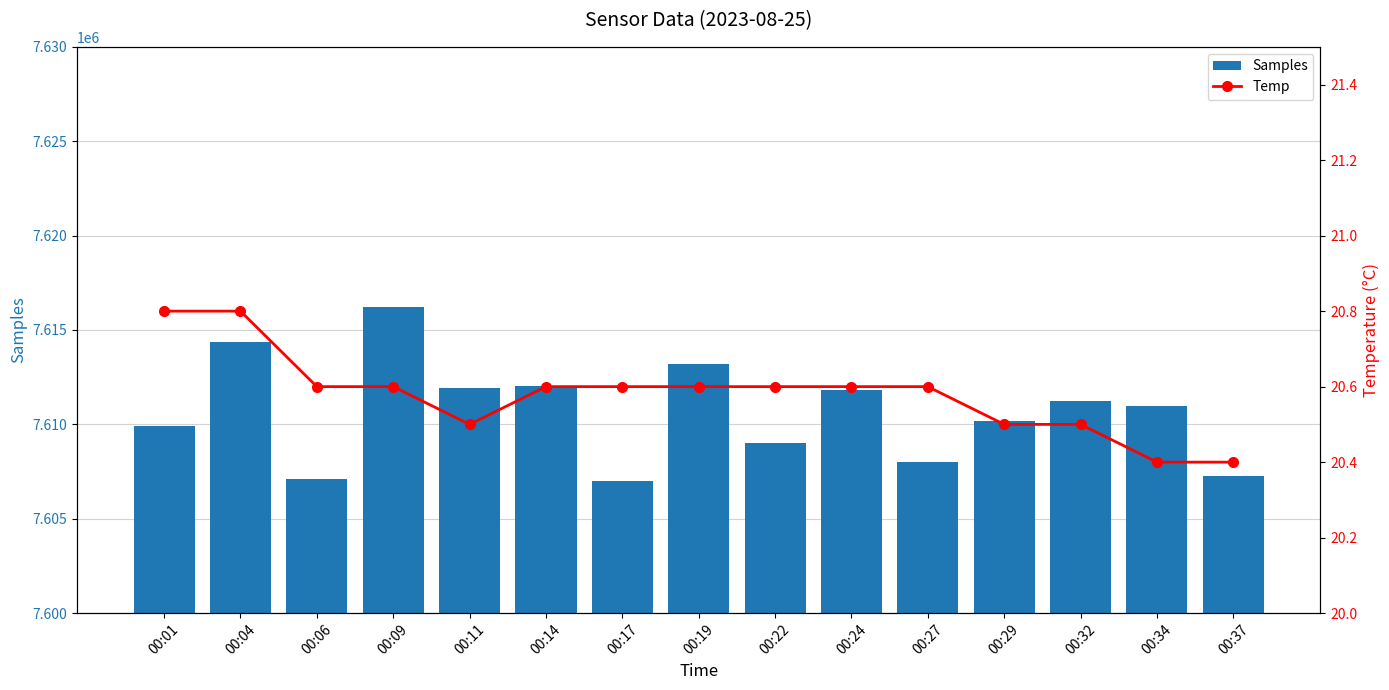

True or false: Samples has a value of 7607994.0 at 00:27.

True